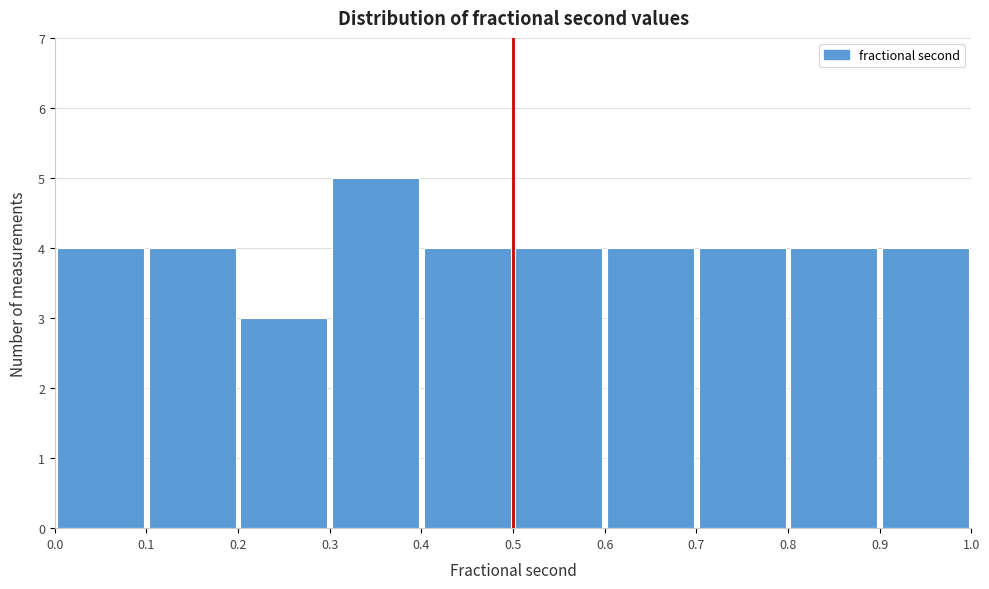

Which range on the x-axis has the tallest bar?

0.3 to 0.4